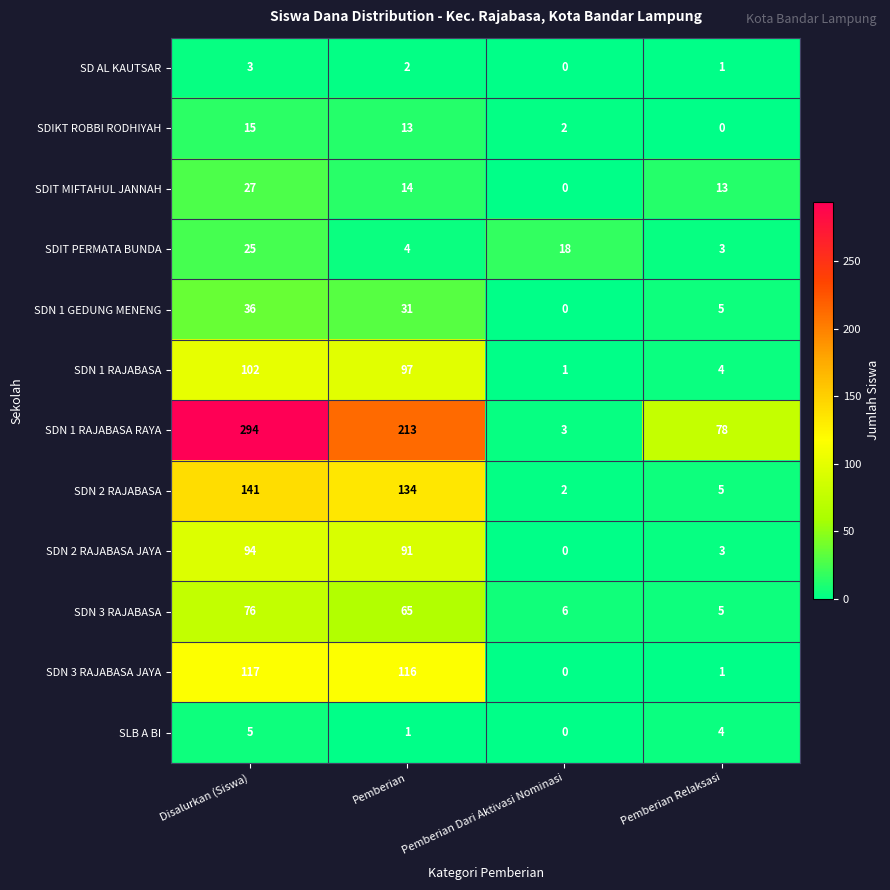

True or false: SDN 3 RAJABASA JAYA has a value of -44 at Pemberian Dari Aktivasi Nominasi.

False